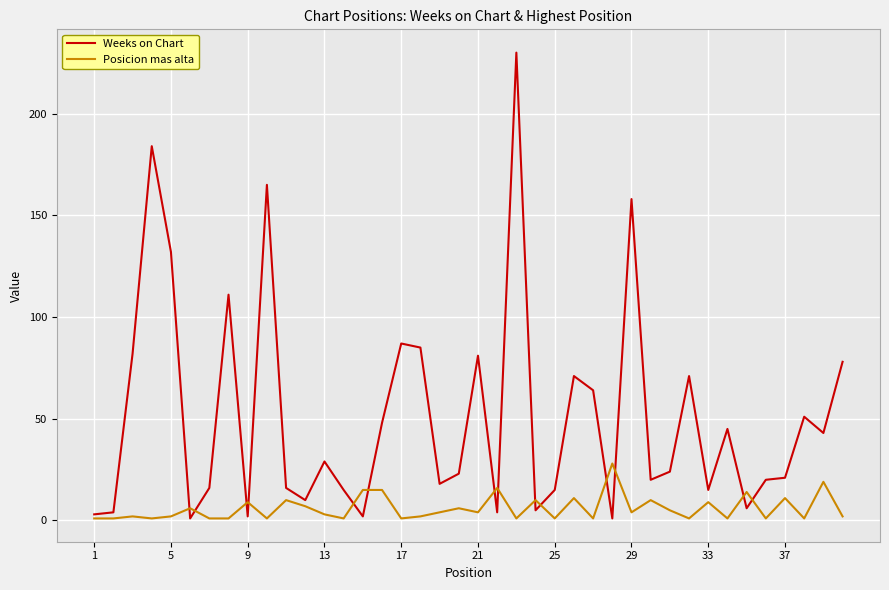

Which series has the largest total across all categories?

Weeks on Chart